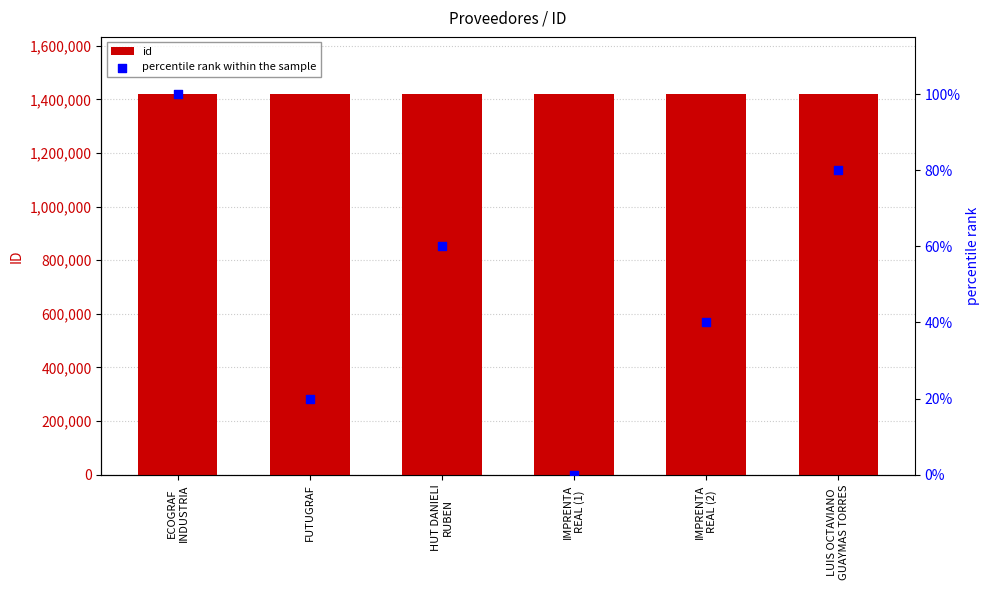

At which category is the sum across all series the highest?

ECOGRAF
INDUSTRIA